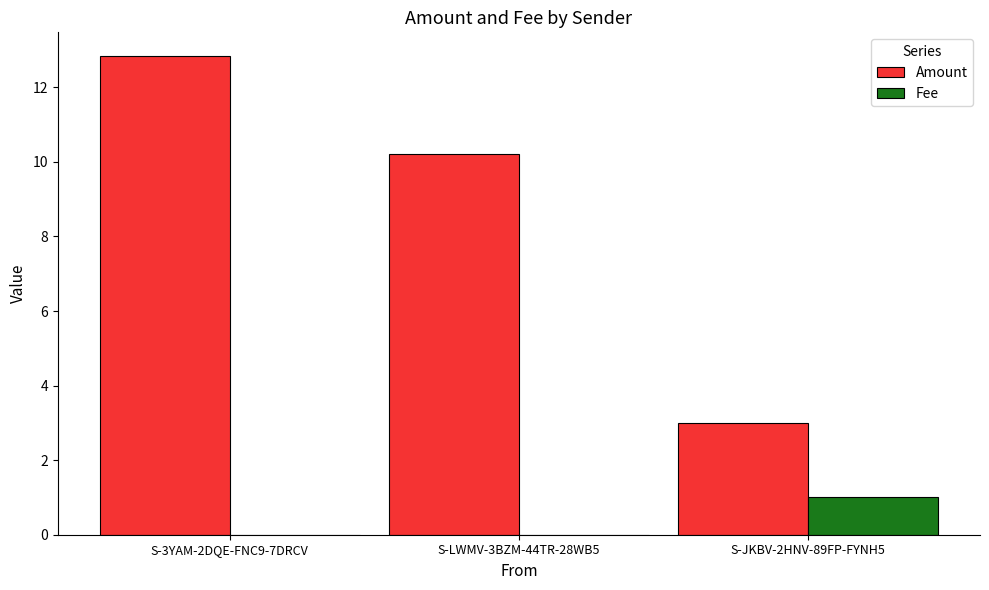

What are all the series names shown in the legend?

Amount, Fee